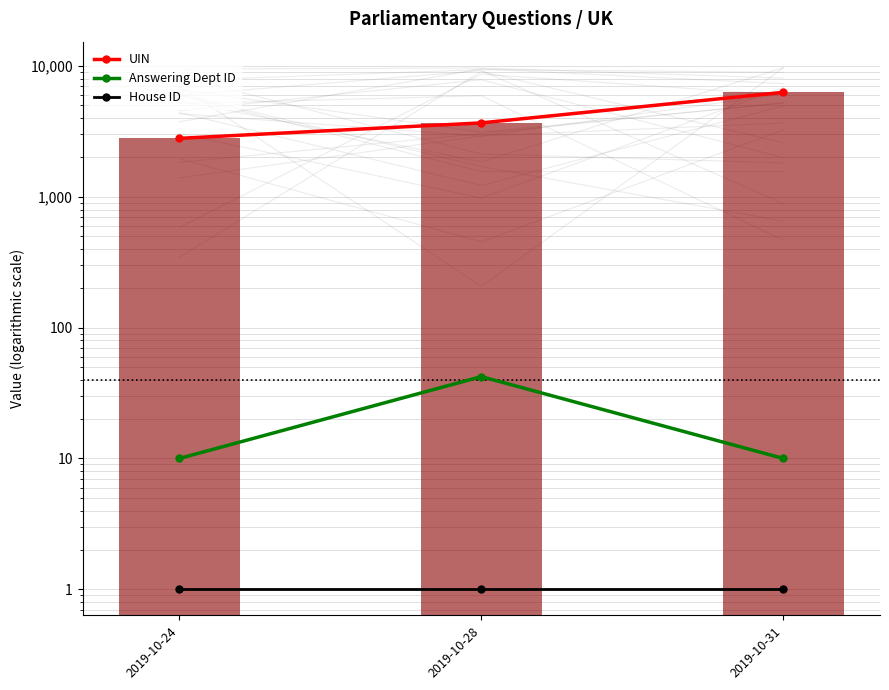

The value of UIN at 2019-10-24 is 3747.0. True or false?

False